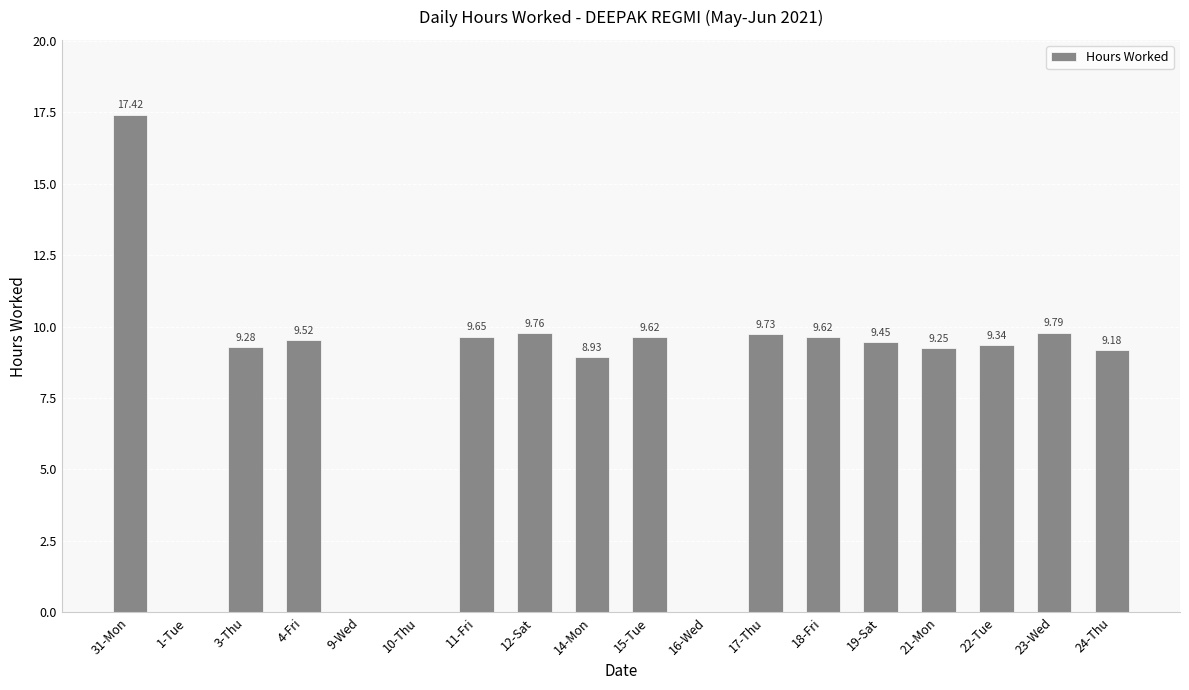

What is the sum of all values?

140.5